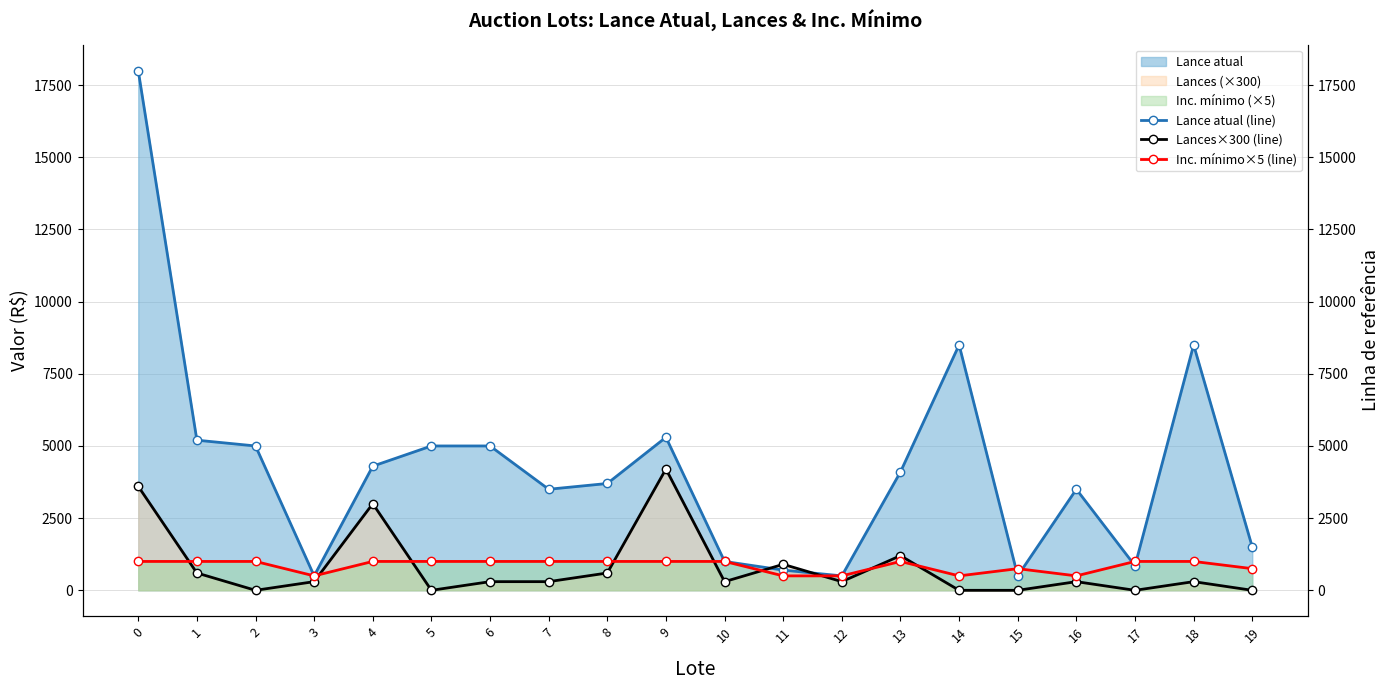

True or false: Inc. mínimo×5 (line) has more than 2 interior local peaks.

False